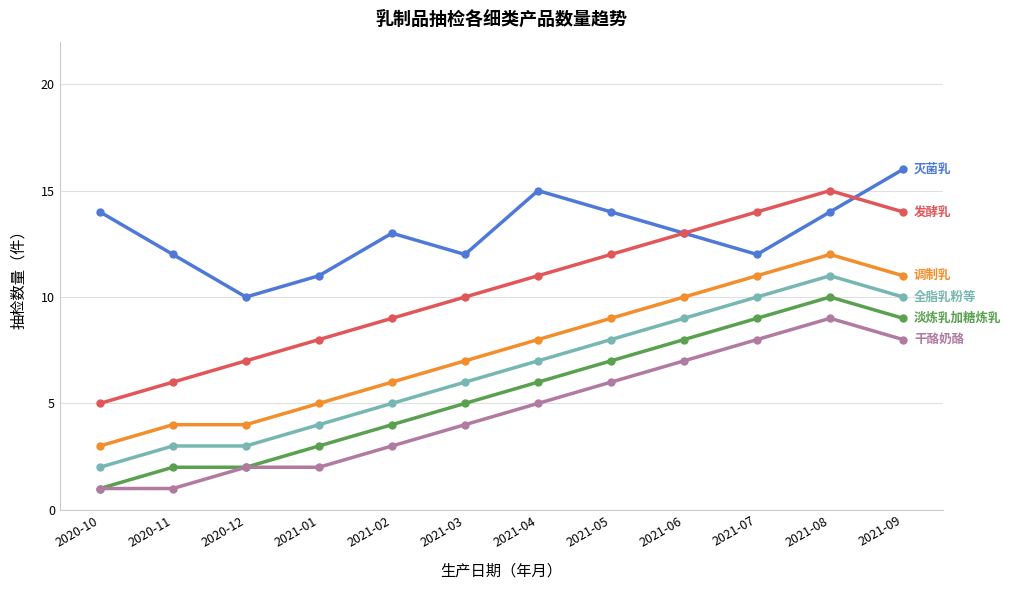

What is the label of the 8th point from the right?

2021-02